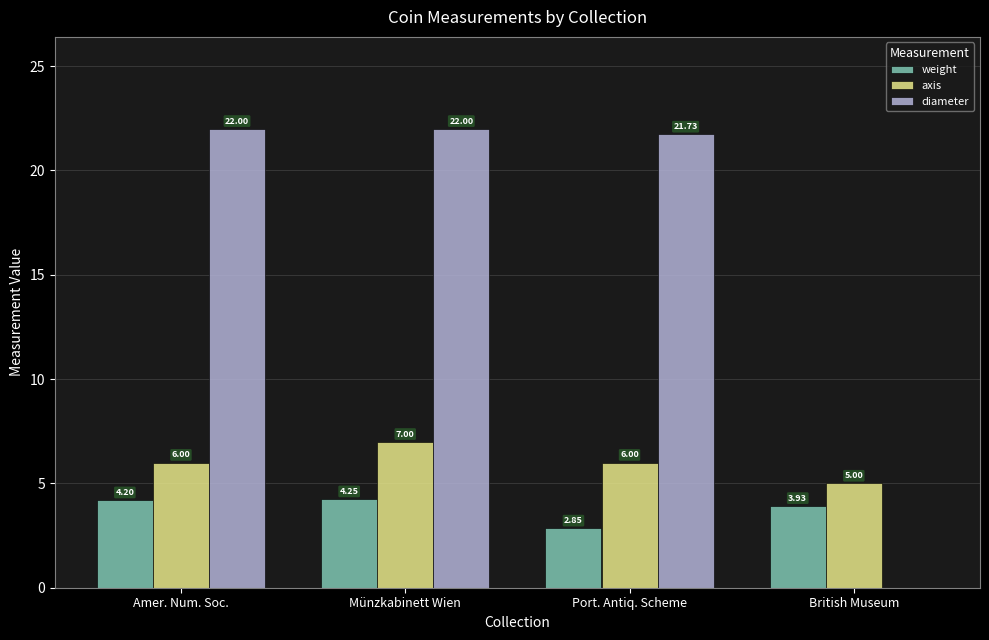

Count the number of data series in this chart.

3